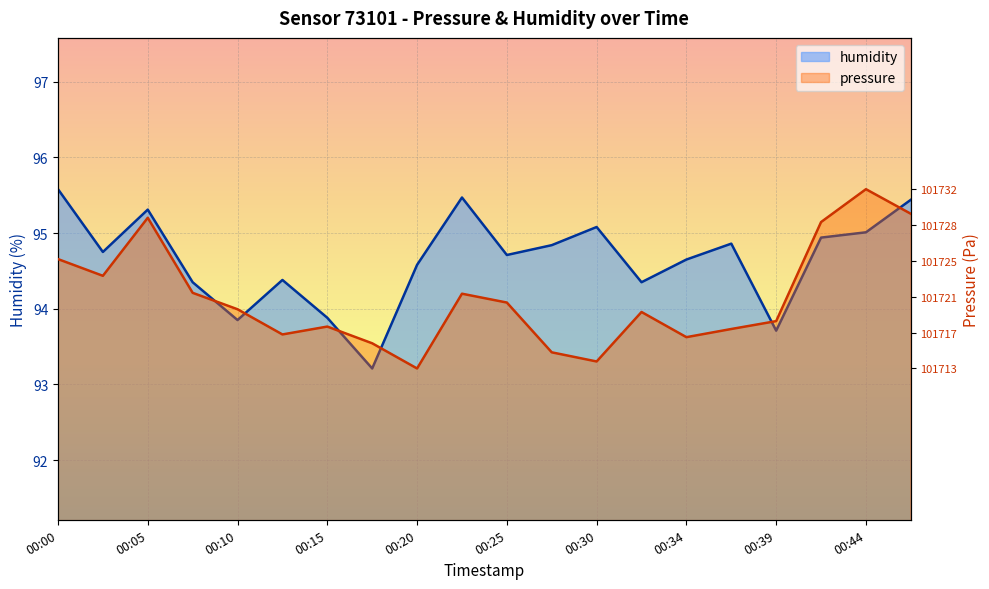

What is the sum of the pressure values at 00:08 and 00:32?

188.2